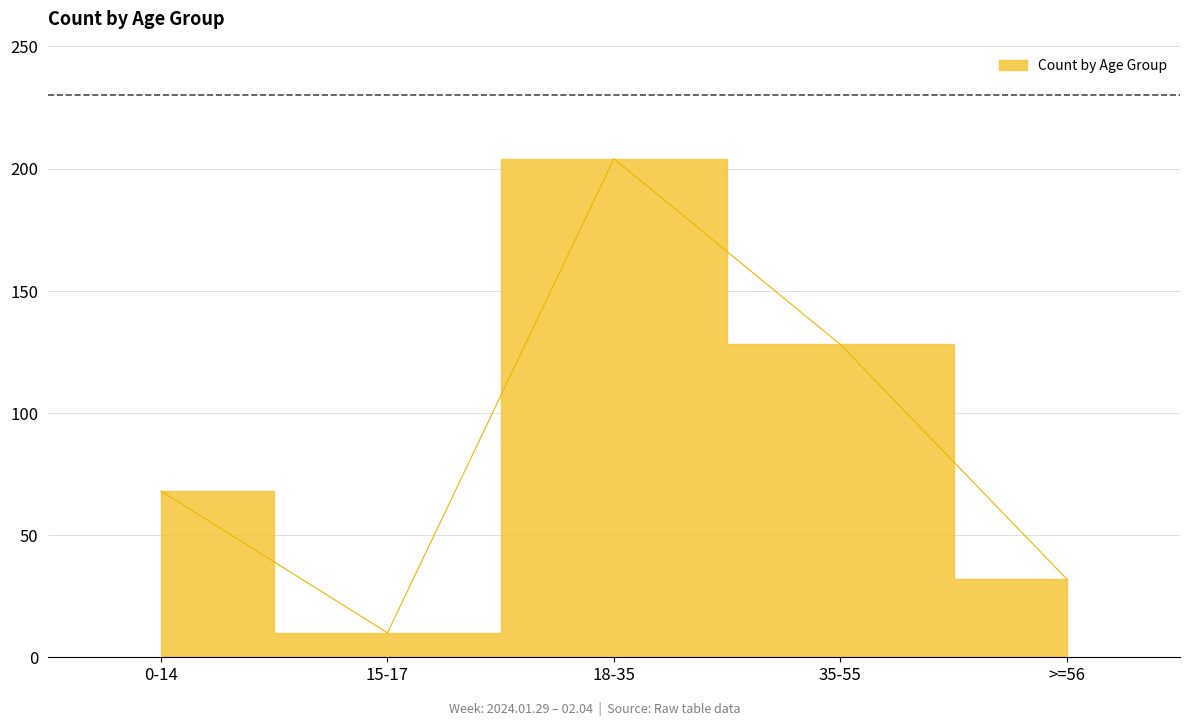

What is the difference between the second highest and minimum values?

118